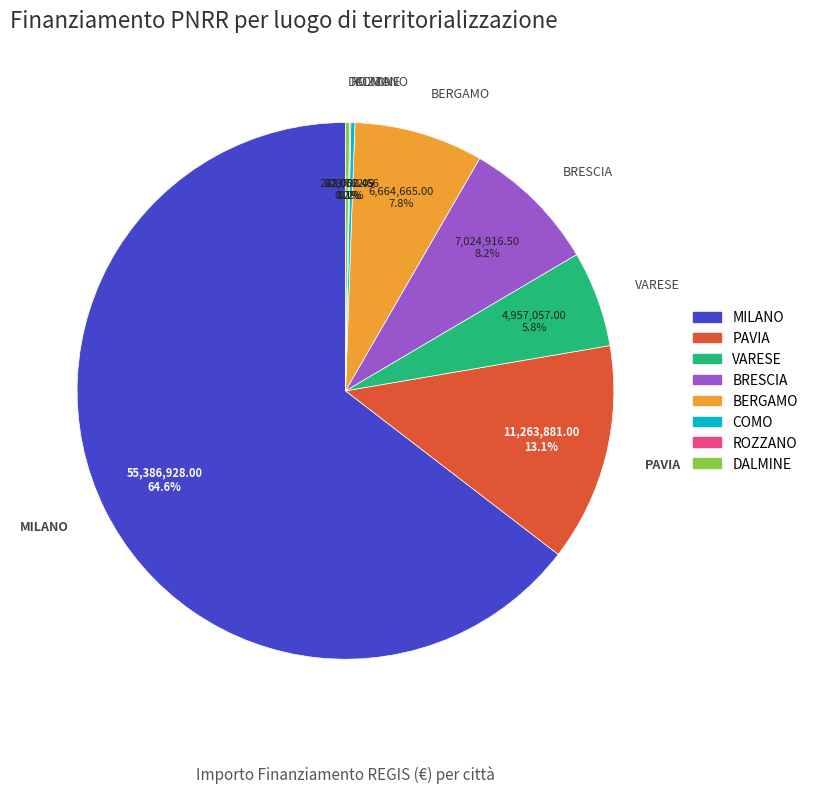

Do MILANO and BRESCIA together represent more than half of the pie?

Yes